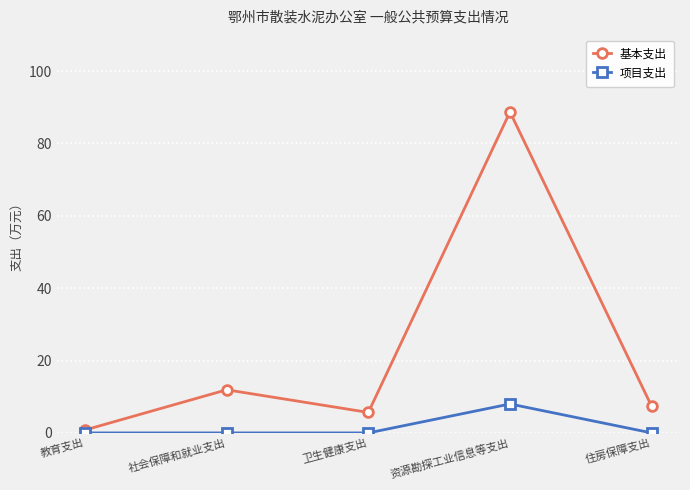

Does the chart have visible grid lines?

Yes